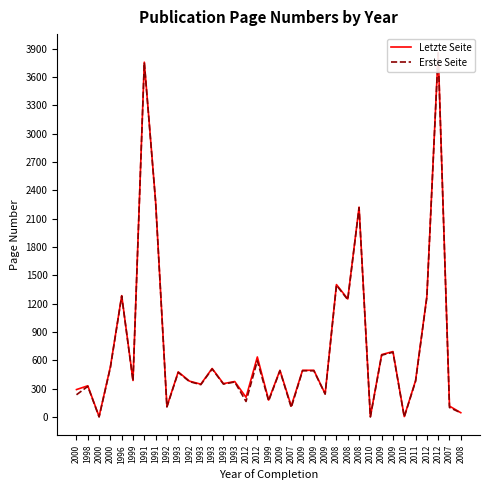

Rank the series by their maximum value, from lowest to highest.

Erste Seite, Letzte Seite